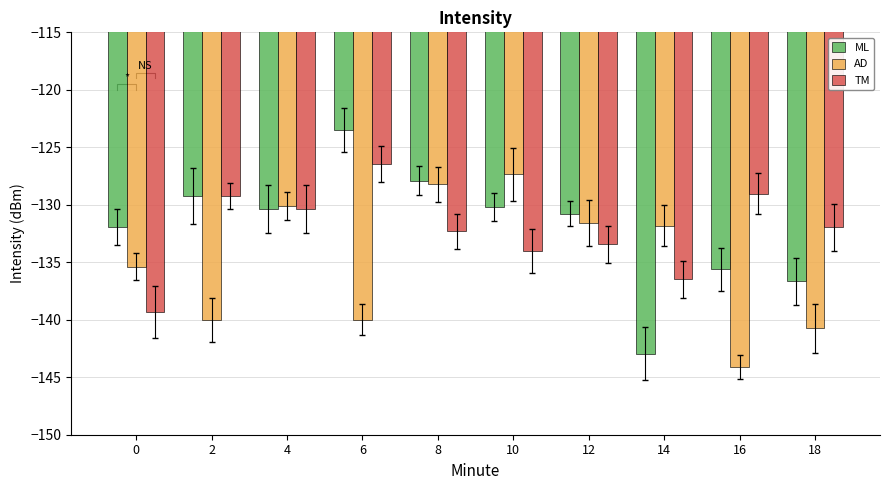

Which category has the lowest value in the AD series?

16